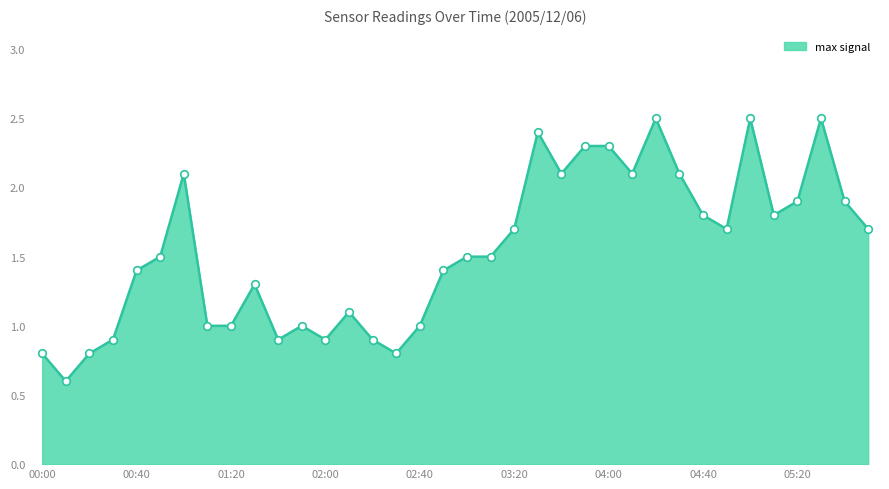

What is the minimum value shown in the chart?

0.6